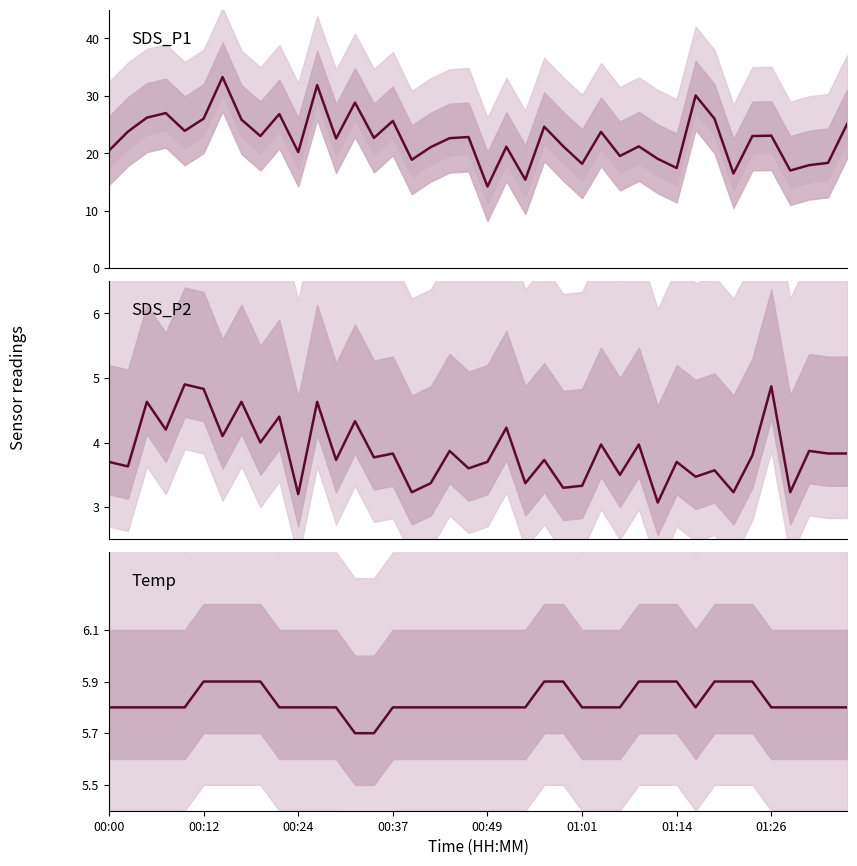

How many lines are shown in the chart?

3